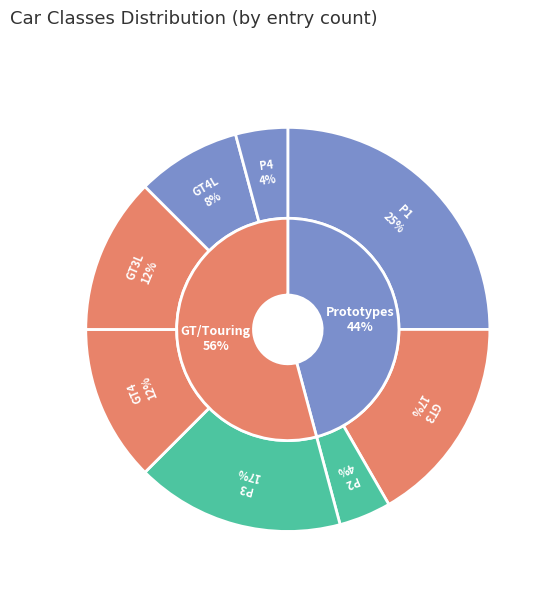

How much of the chart is everything except GT4?

87.5%